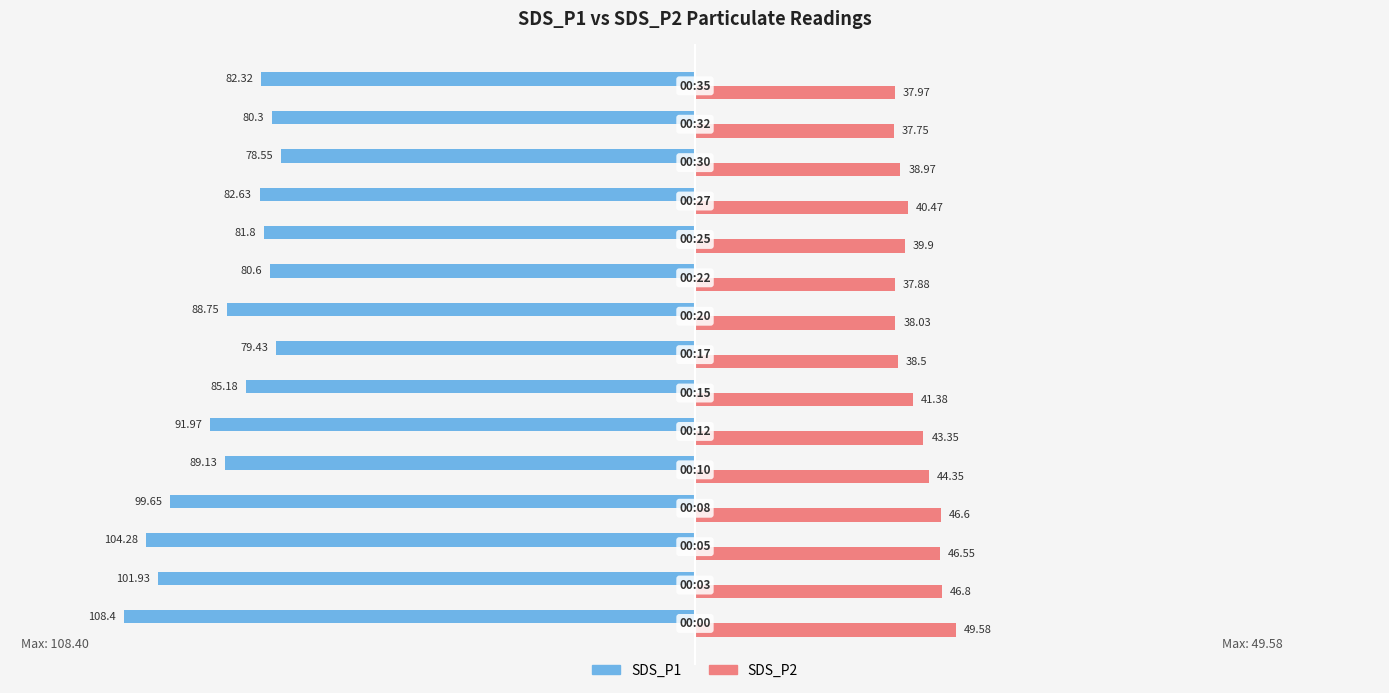

What is the difference between the maximum and minimum values in the SDS_P2 series?

11.8